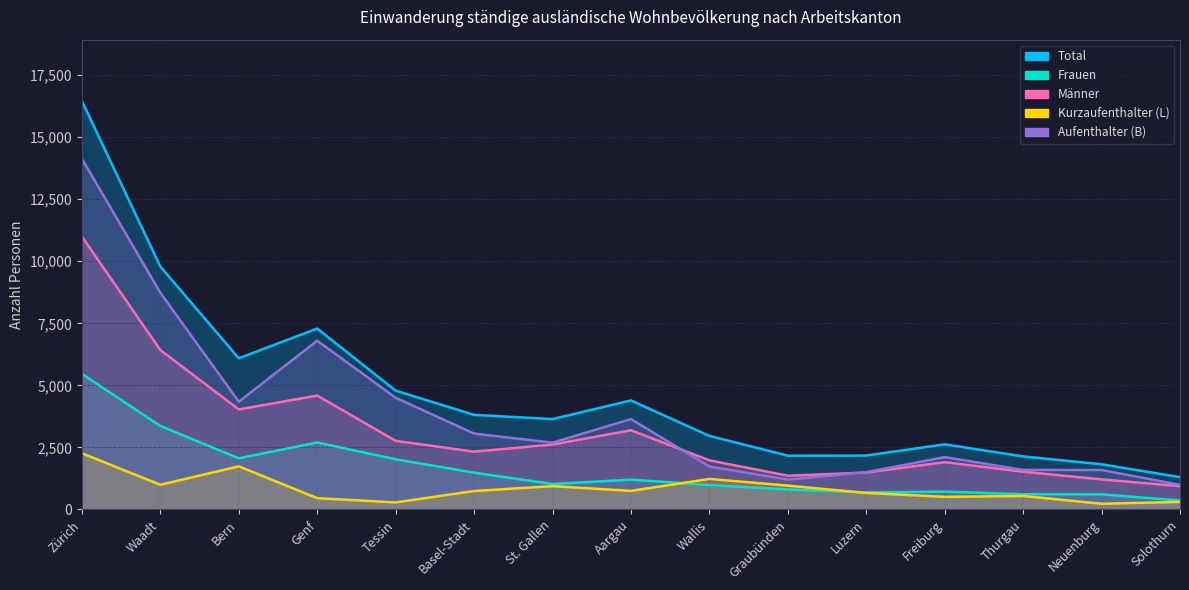

Rank the series at Luzern from lowest to highest value.

Kurzaufenthalter (L), Frauen, Männer, Aufenthalter (B), Total